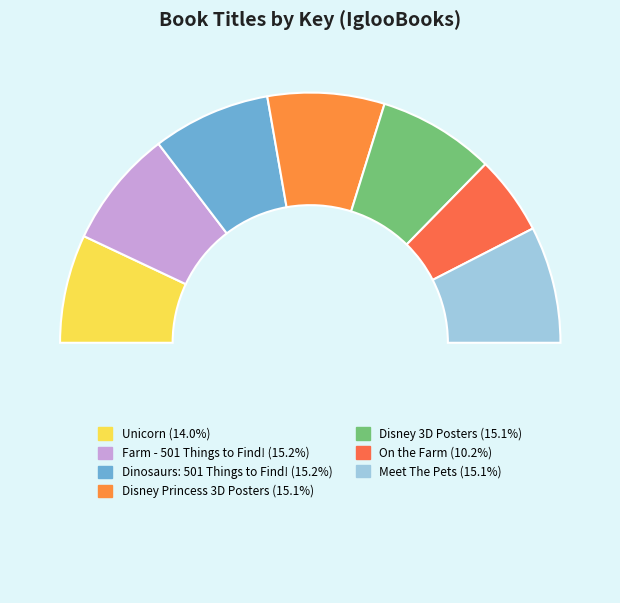

Is there any slice that represents more than half of the pie?

No